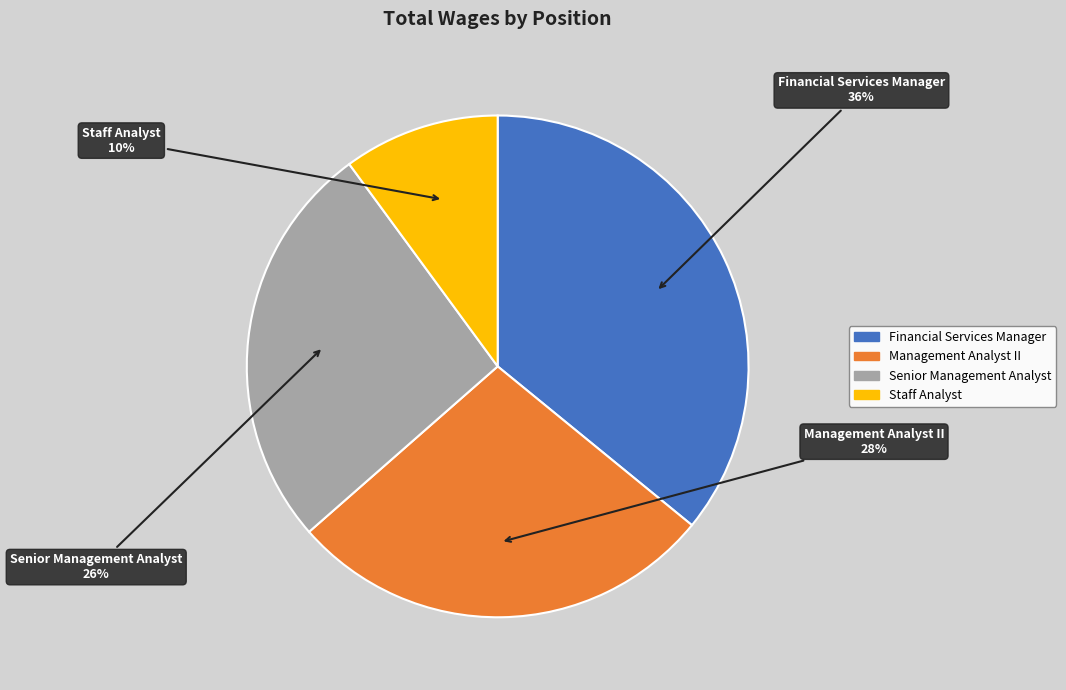

Is there a majority slice in this chart?

No